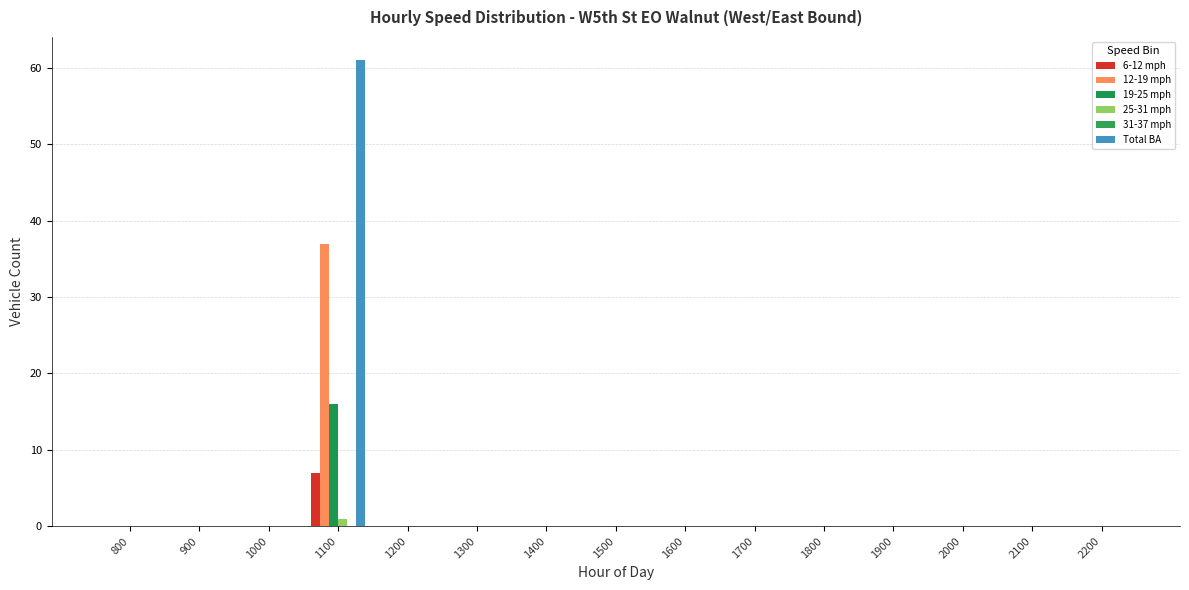

Does the chart contain stacked bars?

No